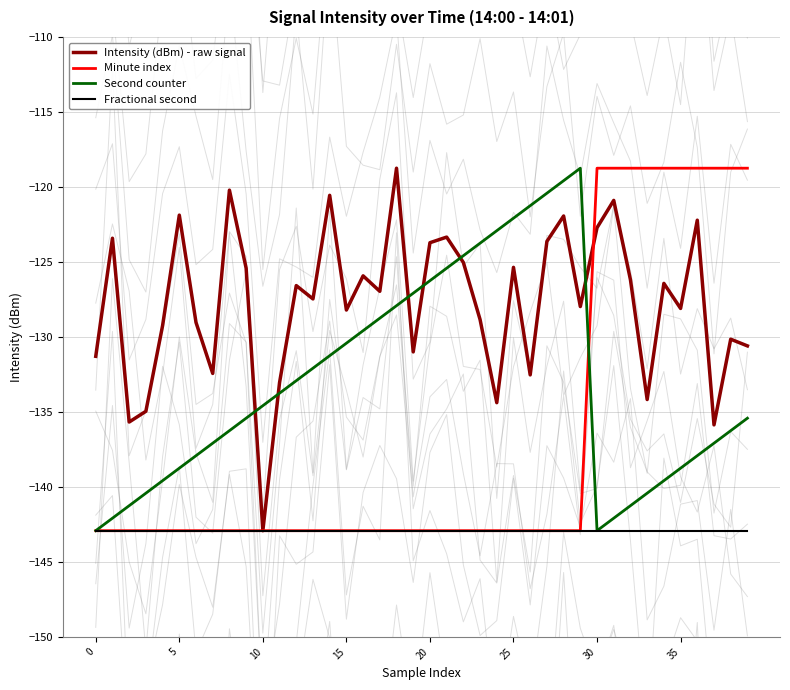

List the series in order of their overall mean, highest first.

Intensity (dBm) - raw signal, Second counter, Minute index, Fractional second